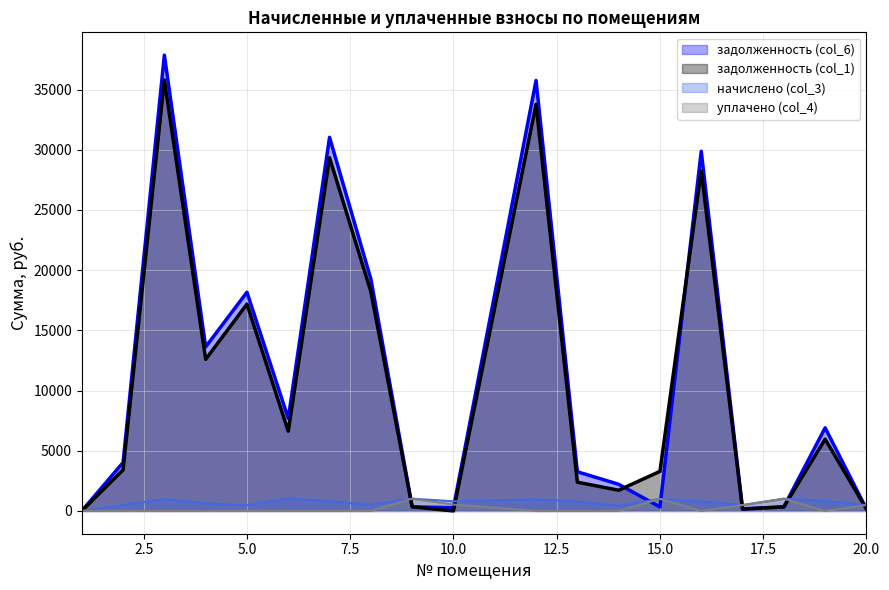

At which category is the sum across all series the highest?

3